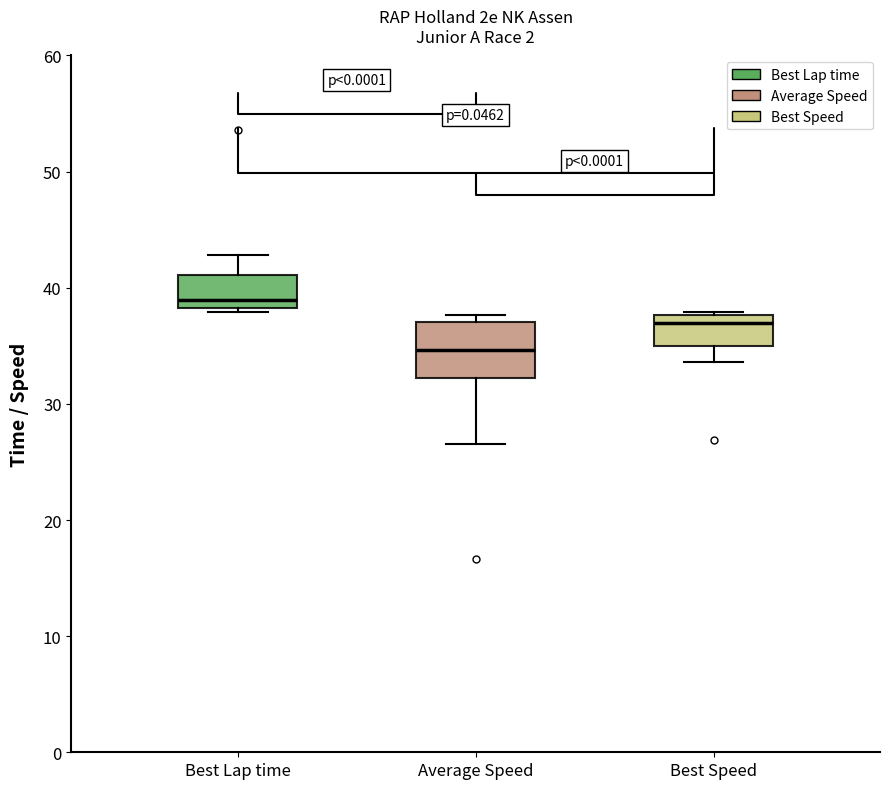

Which box is the tallest, from its lower edge to its upper edge?

Average Speed